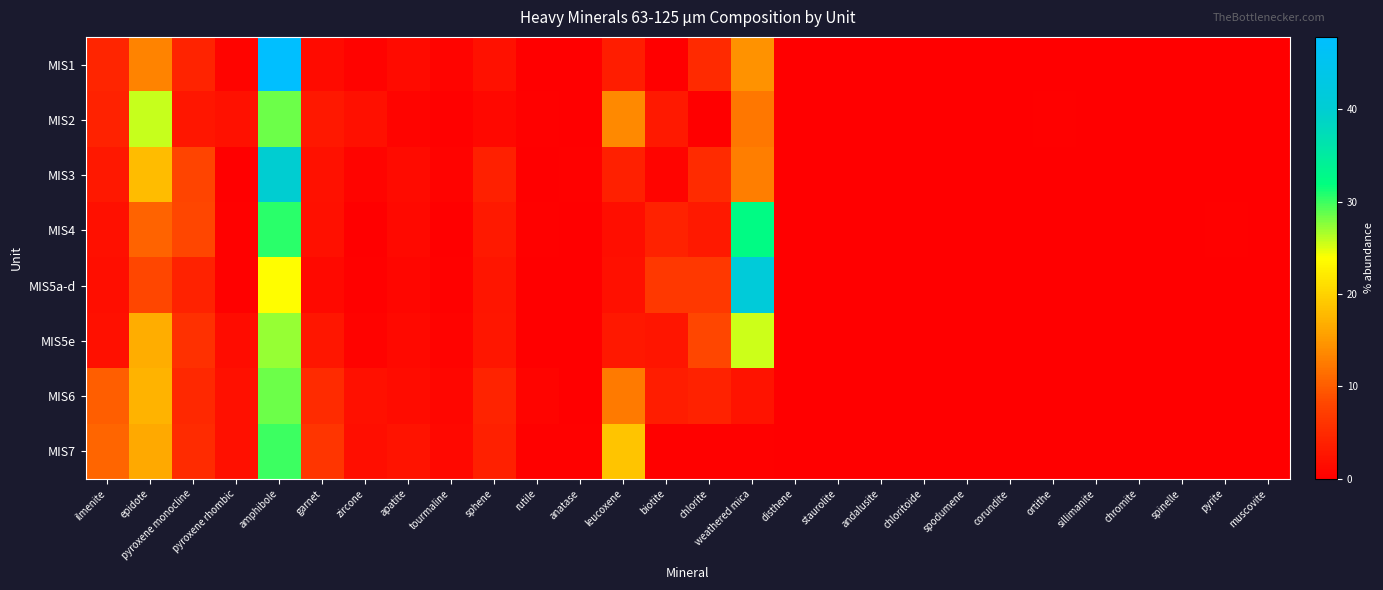

Reading right to left, list all the values displayed in this chart.

MIS1: muscovite=0.0	pyrite=0.0	spinelle=0.0	chromite=0.0	sillimanite=0.0	ortithe=0.0	corundite=0.0	spodumene=0.0	chloritoide=0.0	andalusite=0.0	staurolite=0.0	disthene=0.0	weathered mica=14.5	chlorite=4.9	biotite=0.1	leucoxene=3.5	anatase=0.0	rutile=0.0	sphene=2.1	tourmaline=0.6	apatite=1.4	zircone=0.4	garnet=1.4	amphibole=47.8	pyroxene rhombic=0.7	pyroxene monocline=4.3	epidote=13.2	ilmenite=4.4
MIS2: muscovite=0.0	pyrite=0.0	spinelle=0.0	chromite=0.0	sillimanite=0.0	ortithe=0.3	corundite=0.0	spodumene=0.0	chloritoide=0.1	andalusite=0.2	staurolite=0.0	disthene=0.2	weathered mica=12.2	chlorite=0.2	biotite=3.1	leucoxene=13.8	anatase=0.0	rutile=0.3	sphene=1.0	tourmaline=0.3	apatite=0.6	zircone=1.9	garnet=2.9	amphibole=28.5	pyroxene rhombic=2.2	pyroxene monocline=2.7	epidote=25.8	ilmenite=4.0
MIS3: muscovite=0.0	pyrite=0.0	spinelle=0.0	chromite=0.0	sillimanite=0.0	ortithe=0.0	corundite=0.0	spodumene=0.0	chloritoide=0.0	andalusite=0.0	staurolite=0.0	disthene=0.0	weathered mica=12.9	chlorite=5.1	biotite=0.7	leucoxene=3.8	anatase=0.3	rutile=0.1	sphene=3.9	tourmaline=0.4	apatite=1.4	zircone=0.7	garnet=2.1	amphibole=39.8	pyroxene rhombic=0.2	pyroxene monocline=7.9	epidote=18.0	ilmenite=2.9
MIS4: muscovite=0.0	pyrite=0.2	spinelle=0.0	chromite=0.0	sillimanite=0.0	ortithe=0.1	corundite=0.0	spodumene=0.0	chloritoide=0.0	andalusite=0.0	staurolite=0.0	disthene=0.0	weathered mica=32.4	chlorite=3.1	biotite=4.1	leucoxene=1.7	anatase=0.0	rutile=0.2	sphene=3.1	tourmaline=0.2	apatite=1.2	zircone=0.1	garnet=2.0	amphibole=30.5	pyroxene rhombic=0.4	pyroxene monocline=8.1	epidote=10.6	ilmenite=2.0
MIS5a-d: muscovite=0.0	pyrite=0.0	spinelle=0.0	chromite=0.0	sillimanite=0.0	ortithe=0.0	corundite=0.0	spodumene=0.0	chloritoide=0.0	andalusite=0.0	staurolite=0.0	disthene=0.0	weathered mica=41.1	chlorite=6.6	biotite=6.7	leucoxene=2.0	anatase=0.1	rutile=0.1	sphene=2.5	tourmaline=0.3	apatite=0.8	zircone=0.3	garnet=1.3	amphibole=23.8	pyroxene rhombic=0.3	pyroxene monocline=4.1	epidote=8.2	ilmenite=1.8
MIS5e: muscovite=0.0	pyrite=0.0	spinelle=0.0	chromite=0.0	sillimanite=0.0	ortithe=0.1	corundite=0.0	spodumene=0.0	chloritoide=0.0	andalusite=0.0	staurolite=0.0	disthene=0.0	weathered mica=25.4	chlorite=8.1	biotite=2.6	leucoxene=2.9	anatase=0.1	rutile=0.1	sphene=2.7	tourmaline=0.5	apatite=1.2	zircone=0.5	garnet=2.7	amphibole=27.1	pyroxene rhombic=1.6	pyroxene monocline=5.7	epidote=16.7	ilmenite=2.0
MIS6: muscovite=0.0	pyrite=0.0	spinelle=0.0	chromite=0.0	sillimanite=0.0	ortithe=0.1	corundite=0.0	spodumene=0.0	chloritoide=0.1	andalusite=0.0	staurolite=0.0	disthene=0.0	weathered mica=2.4	chlorite=4.0	biotite=3.4	leucoxene=12.4	anatase=0.1	rutile=0.6	sphene=4.3	tourmaline=0.8	apatite=1.6	zircone=2.0	garnet=5.2	amphibole=28.6	pyroxene rhombic=2.1	pyroxene monocline=4.7	epidote=17.3	ilmenite=10.3
MIS7: muscovite=0.0	pyrite=0.0	spinelle=0.0	chromite=0.0	sillimanite=0.0	ortithe=0.0	corundite=0.0	spodumene=0.0	chloritoide=0.0	andalusite=0.2	staurolite=0.1	disthene=0.0	weathered mica=0.3	chlorite=0.3	biotite=0.3	leucoxene=18.9	anatase=0.2	rutile=0.2	sphene=3.9	tourmaline=1.1	apatite=2.4	zircone=1.8	garnet=6.3	amphibole=30.0	pyroxene rhombic=1.9	pyroxene monocline=5.1	epidote=16.4	ilmenite=10.7